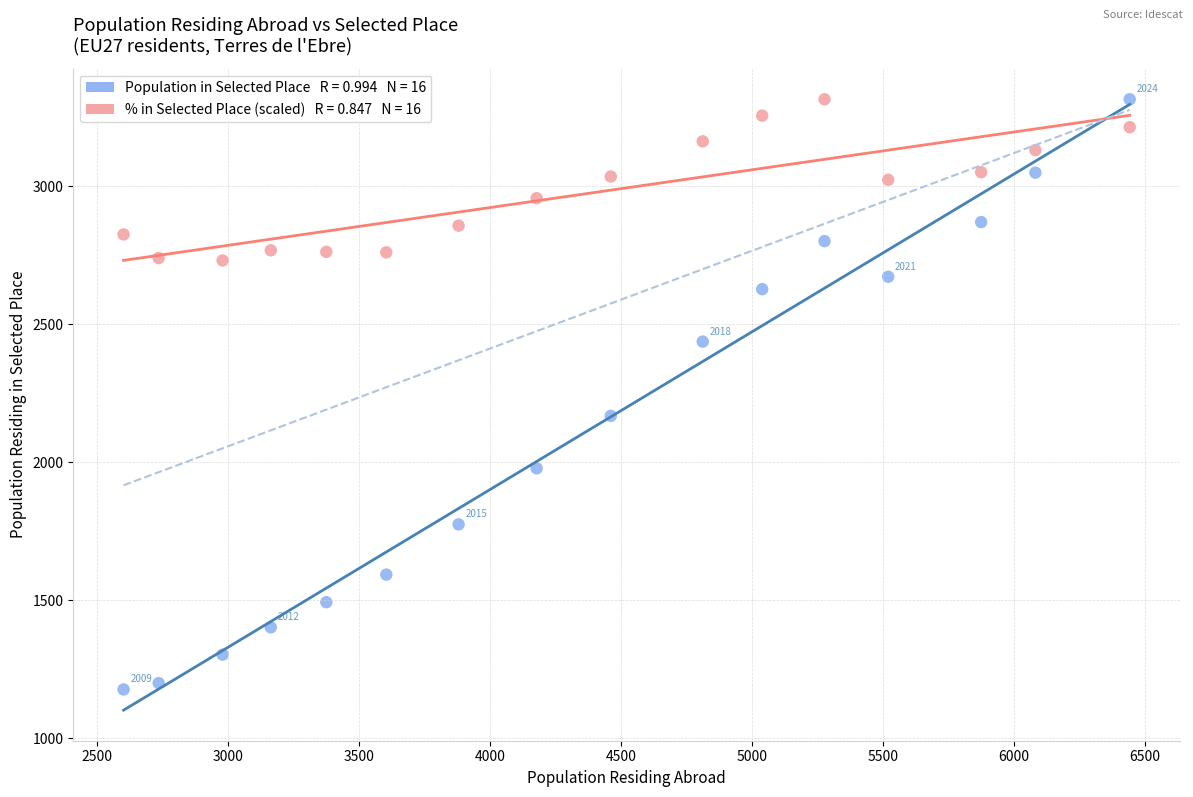

Across all data points, what is the range of Y values (max minus min)?

2138.0